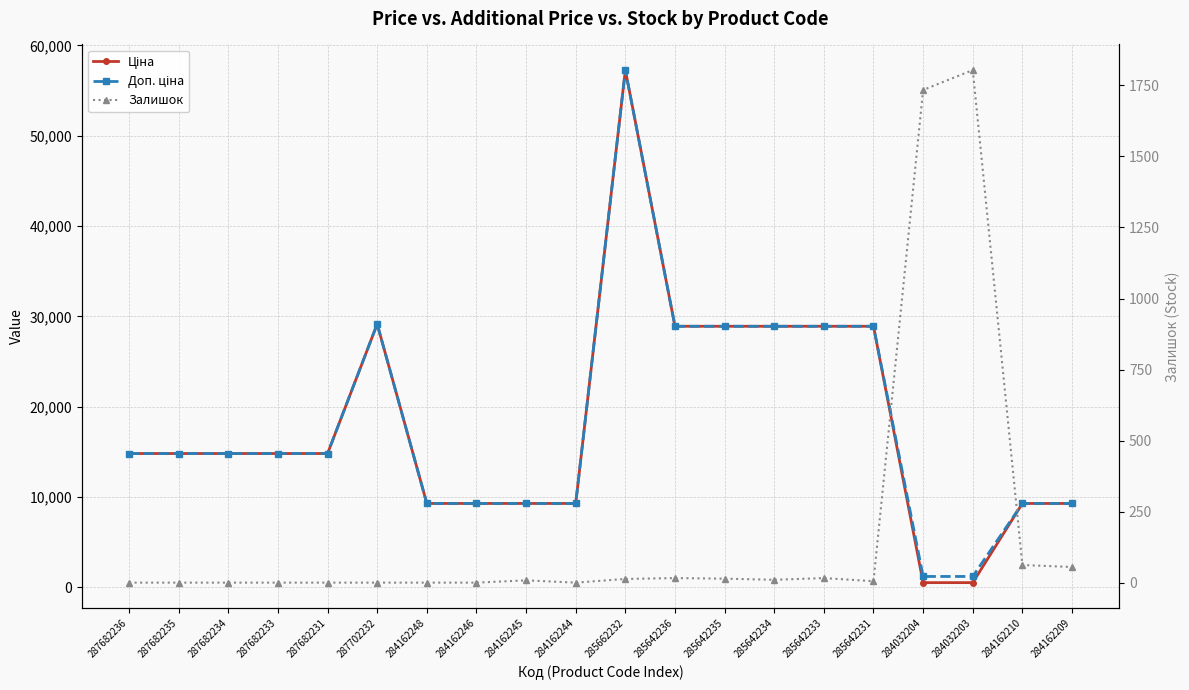

At which label does Залишок reach its minimum?

287682236